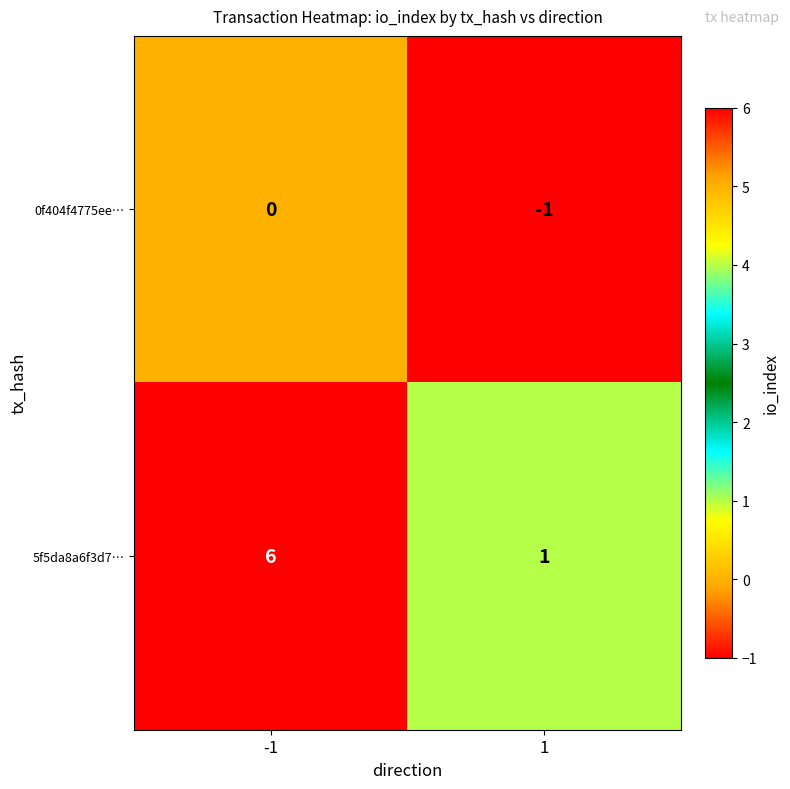

What is the difference between the 5f5da8a6f3d7… values at 1 and -1?

5